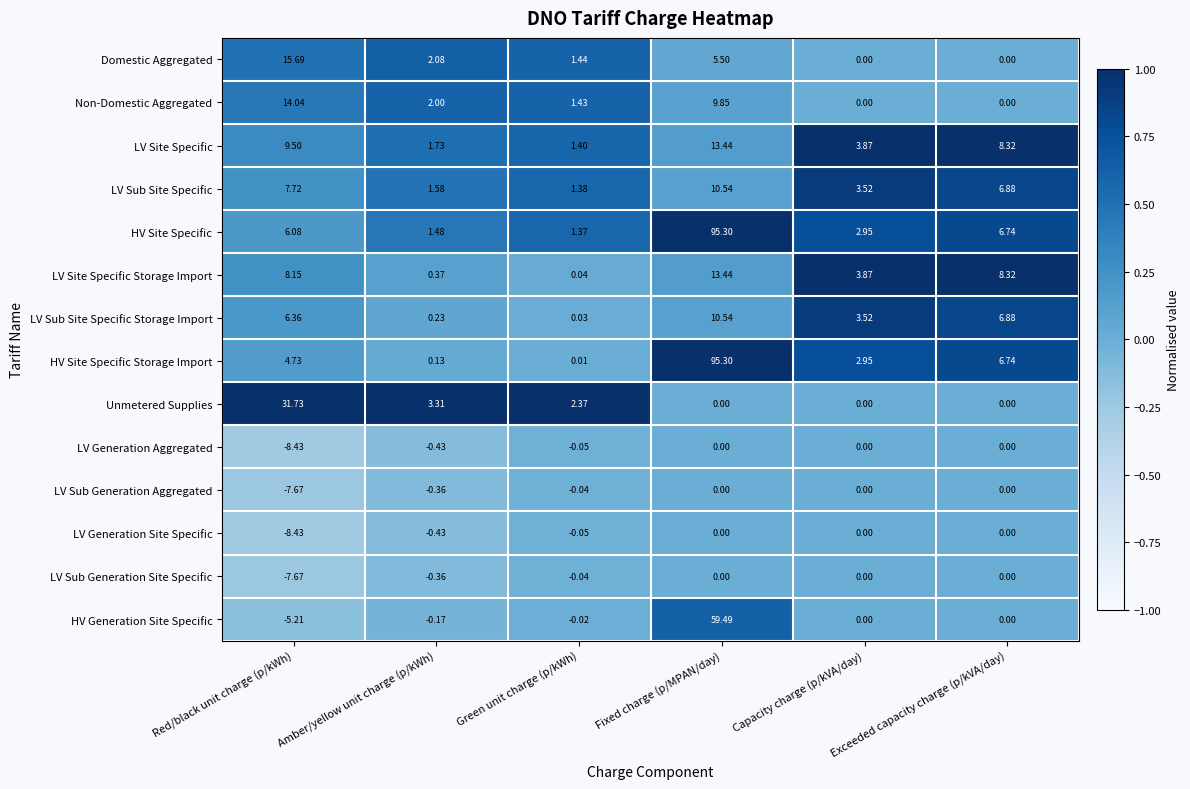

Which series has the largest total across all categories?

HV Site Specific